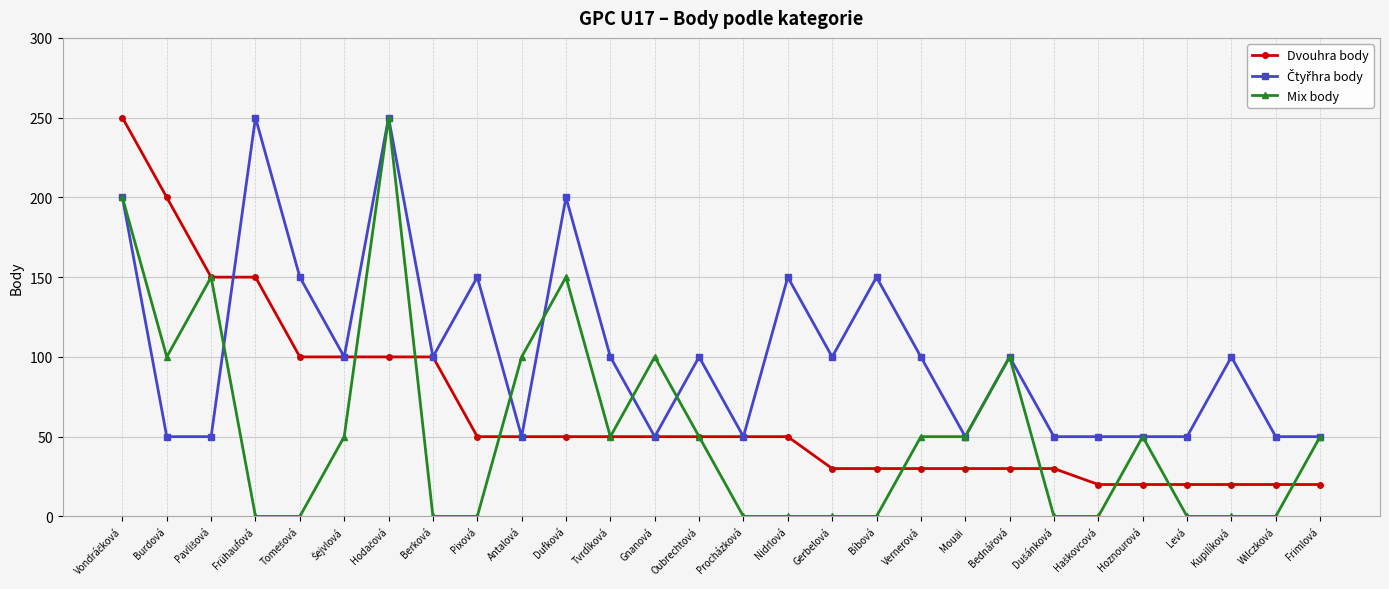

What position from the left is Kupilíková?

26